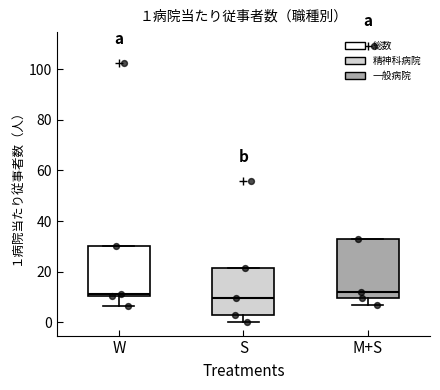

Which box is the tallest, from its lower edge to its upper edge?

M+S